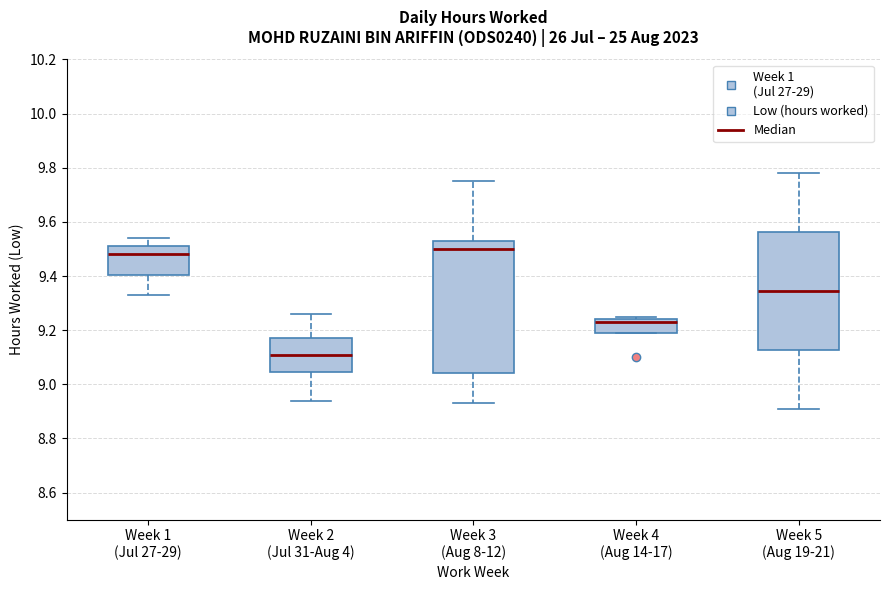

Where is the lower edge of the box for Week 5 (Aug 19-21) on the y-axis? The values are not printed on the chart, so give them approximately, as read against the axis.

9.12